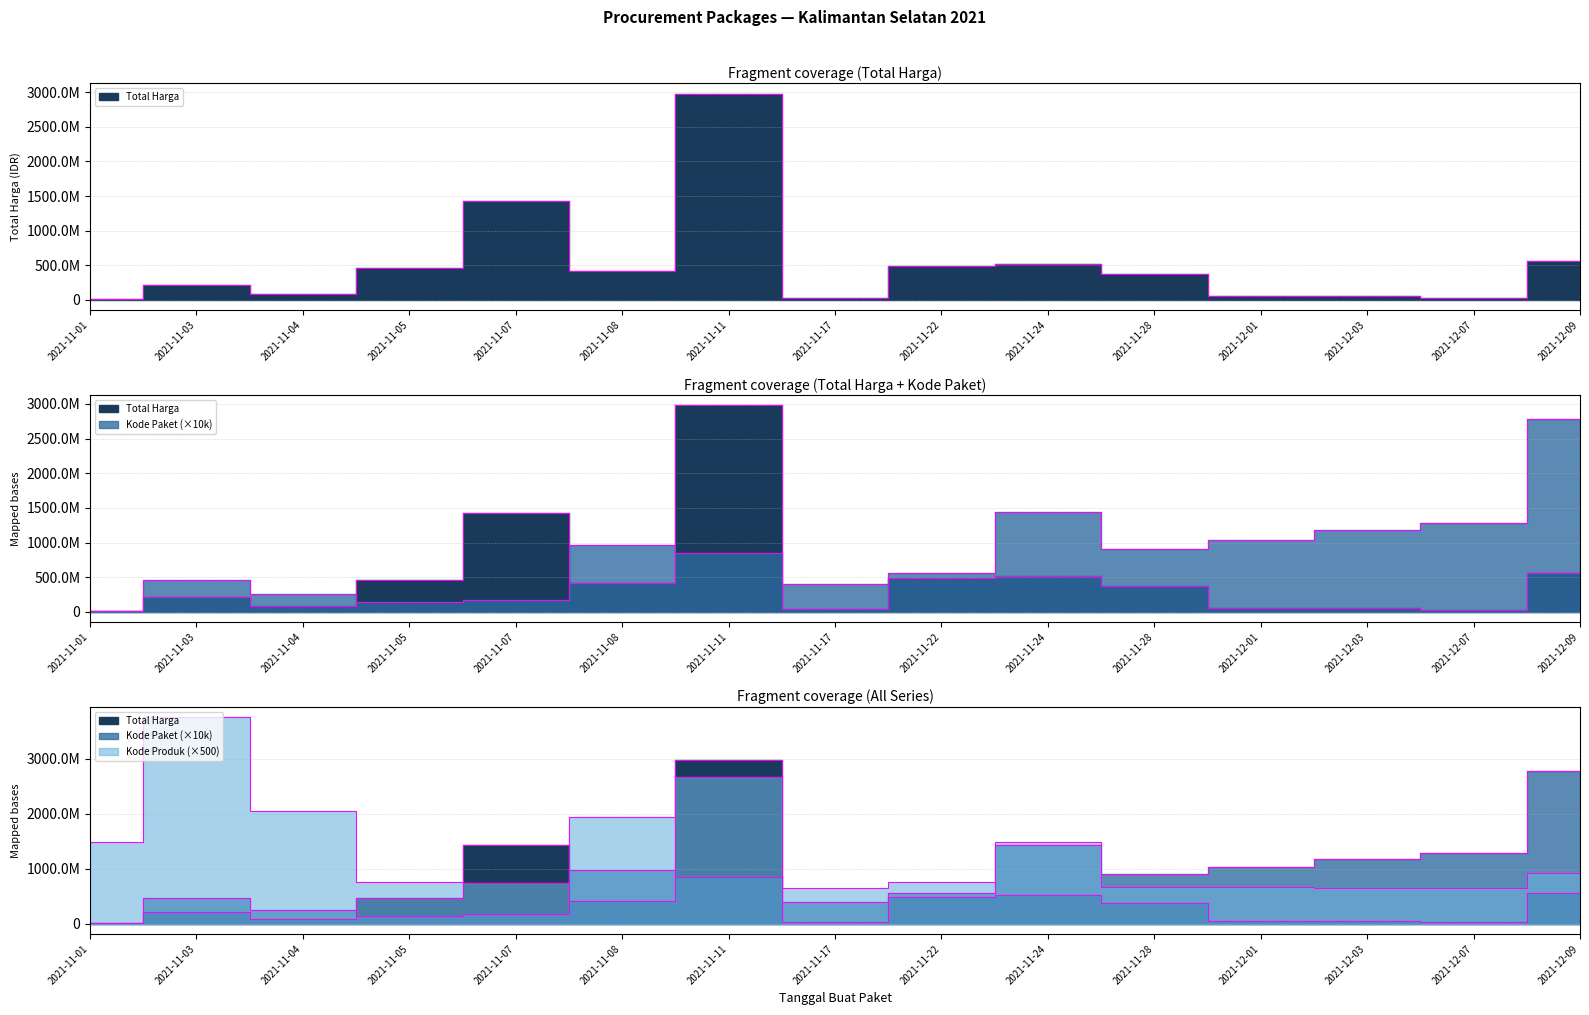

What is the value of the Kode Paket point at the 11th from the left?

911010000